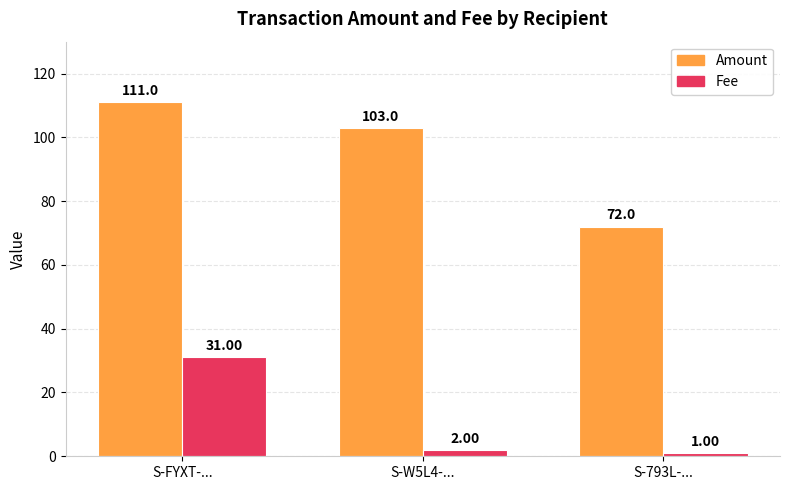

Is it true that Amount equals 118.7 at S-793L-...?

False